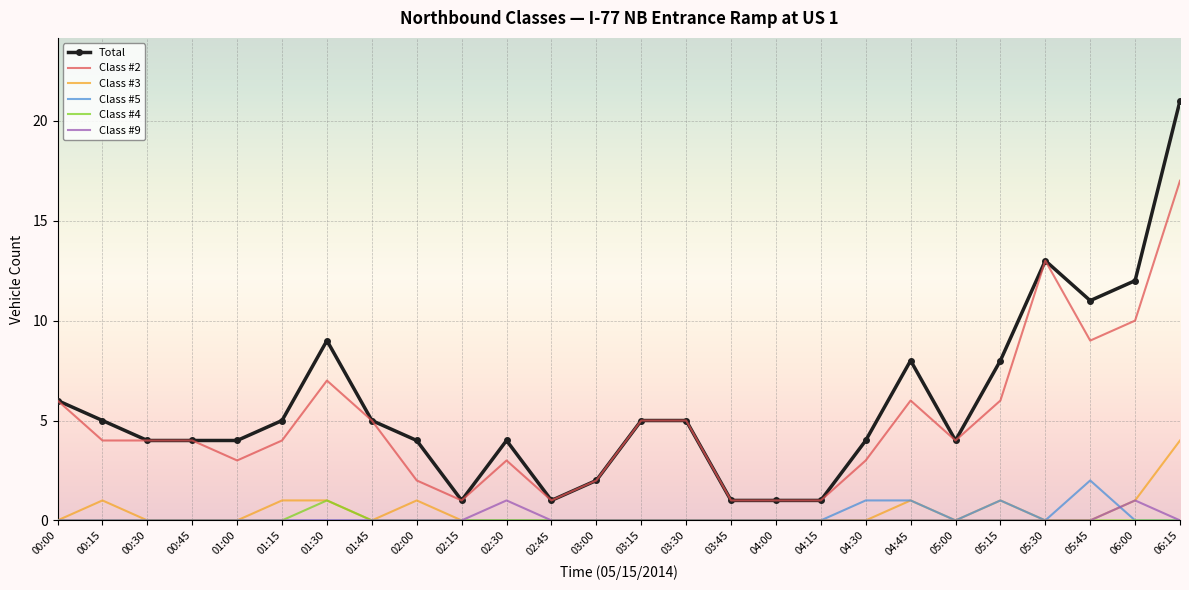

True or false: Class #3 has a value of 1 at 00:30.

False